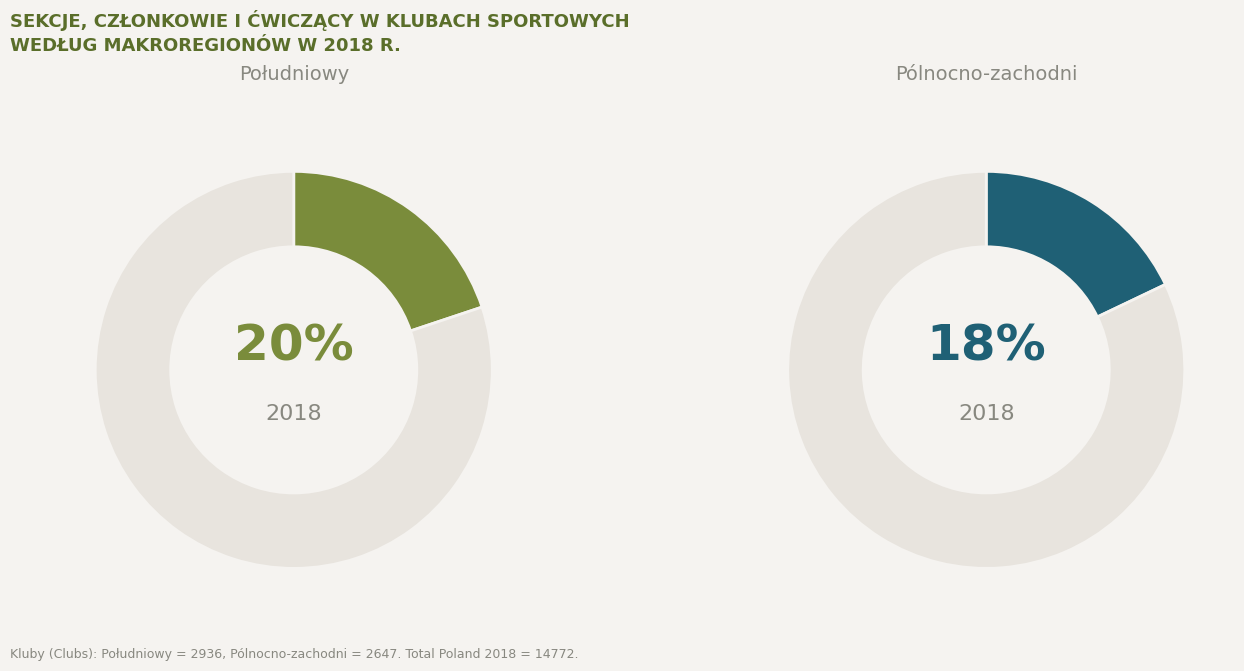

Is there any slice that represents more than half of the pie?

No